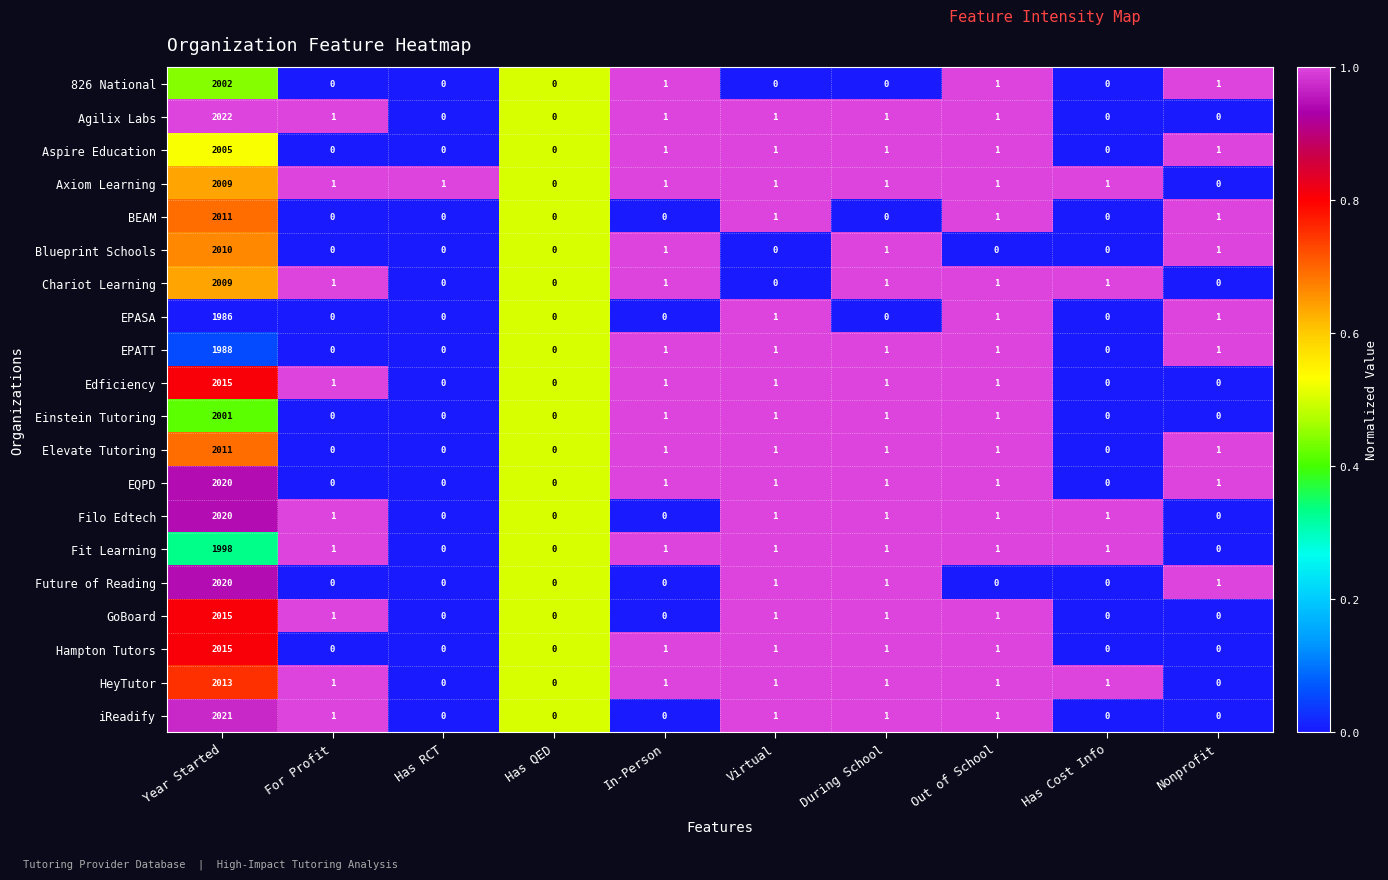

Is it true that Elevate Tutoring equals 3152 at Year Started?

False